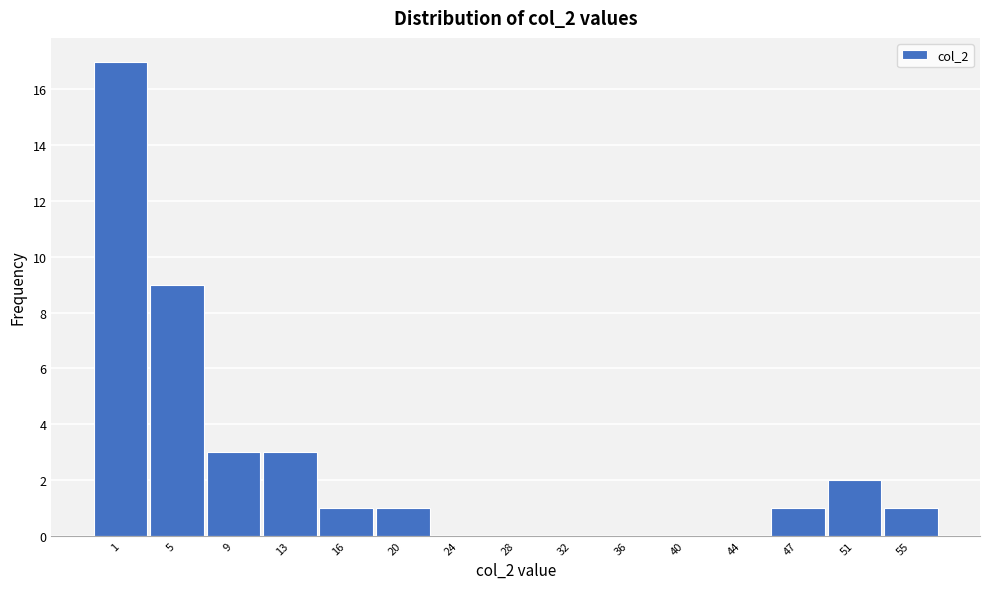

Reading right to left, list all the values displayed in this chart.

55=1	51=2	47=1	44=0	40=0	36=0	32=0	28=0	24=0	20=1	16=1	13=3	9=3	5=9	1=17